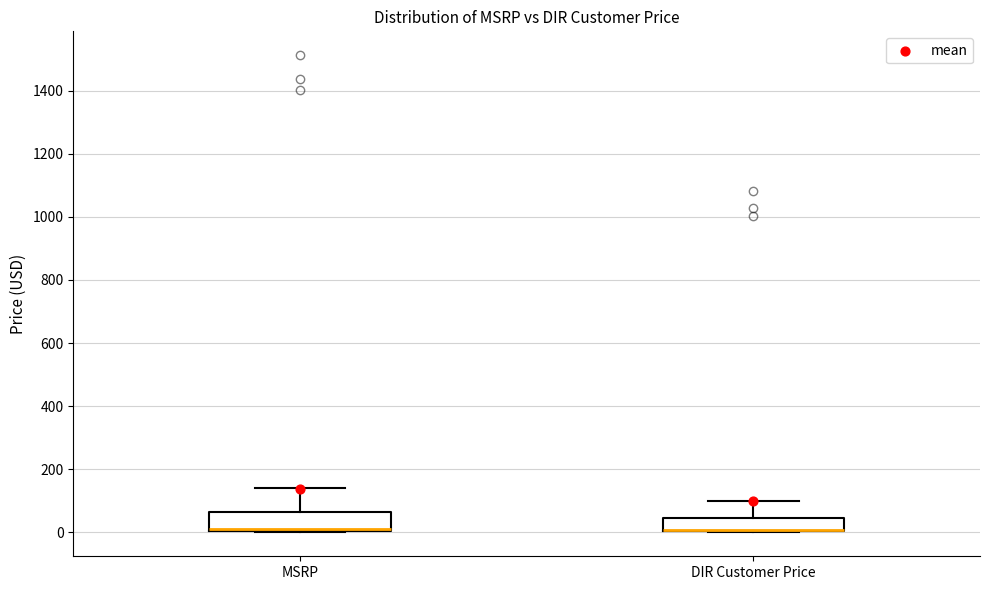

Reading left to right, transcribe this box plot: for each box, give where its median line is, the range the box spans, and where its two whiskers end, as read against the y-axis. The values are not printed on the chart, so give them approximately, as read against the axis.

MSRP: median 20, box 0 to 60, whiskers 0 to 140
DIR Customer Price: median 0 (drawn on the box's lower edge), box 0 to 40, whiskers 0 to 100